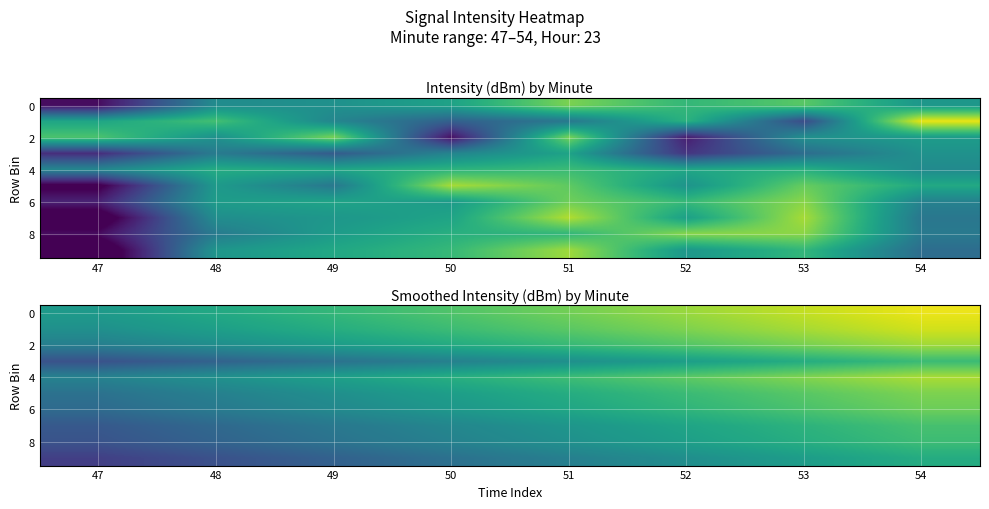

The value of row_0 at 52 is -25.5. True or false?

False